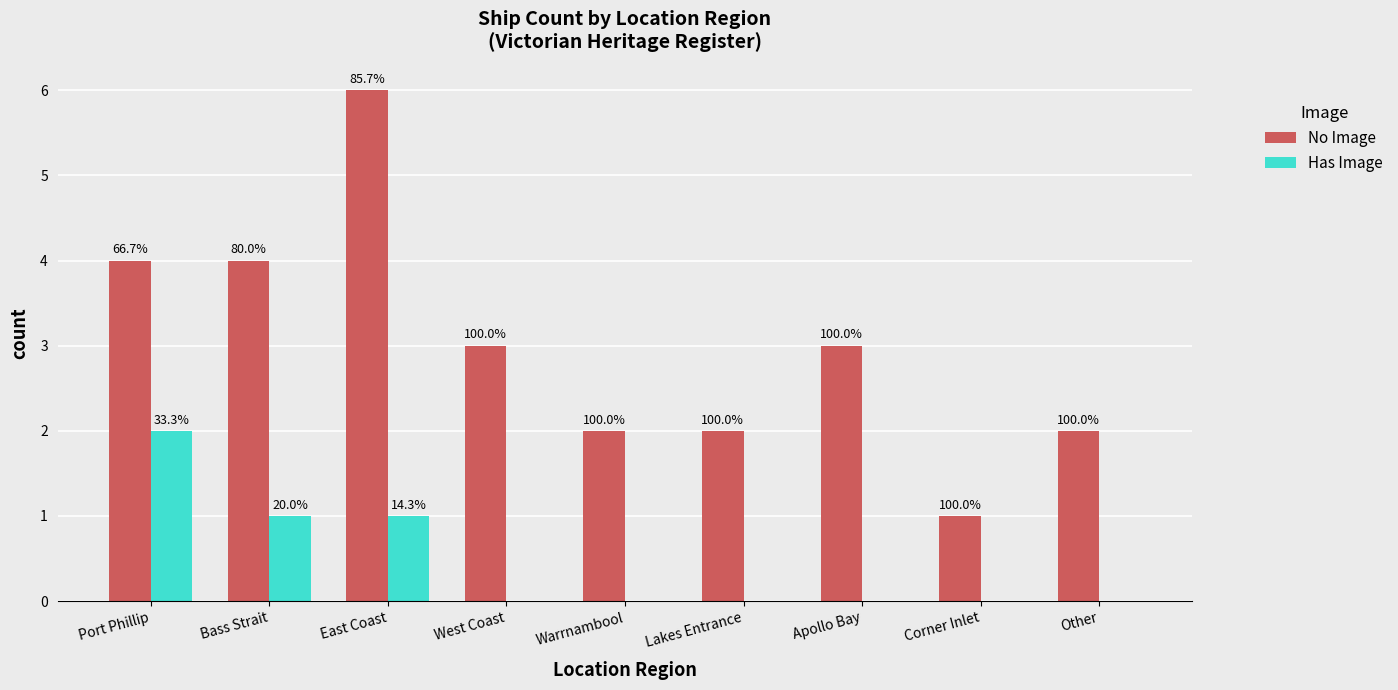

Is the value of Has Image at Corner Inlet greater than the value of No Image at Apollo Bay?

No